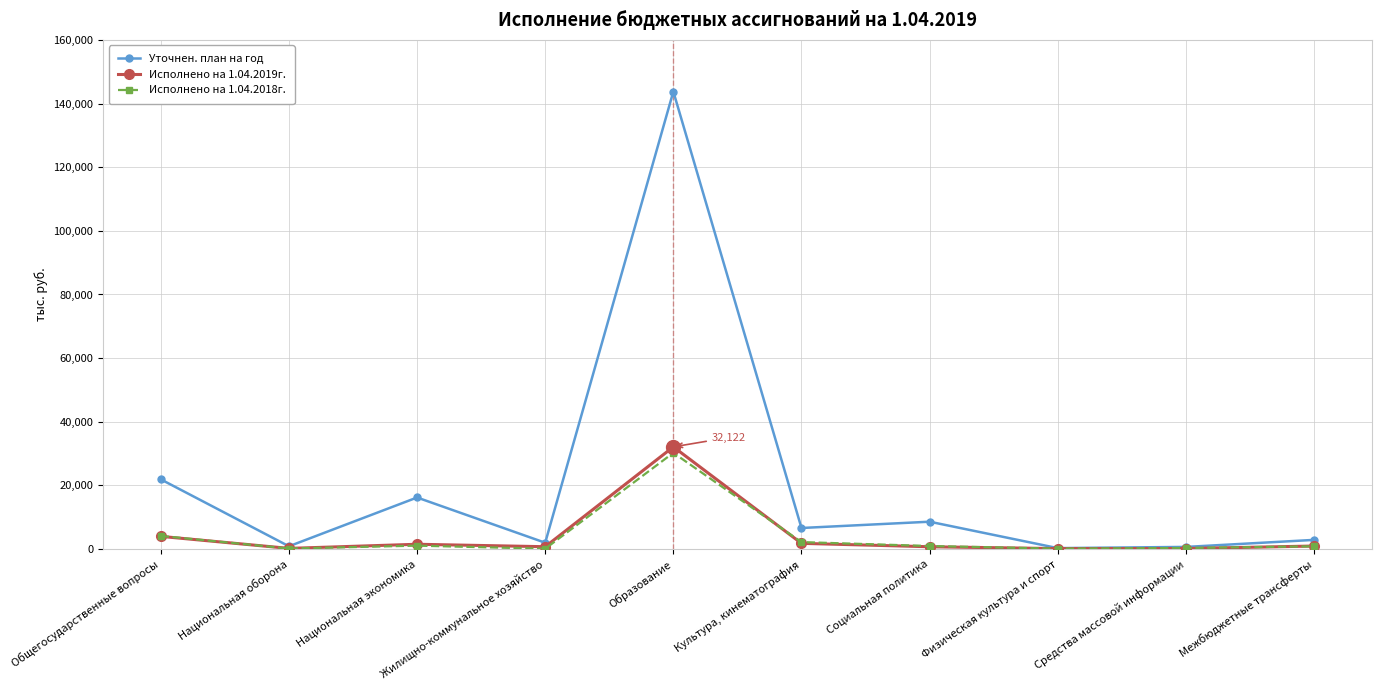

What position from the left is Межбюджетные трансферты?

10